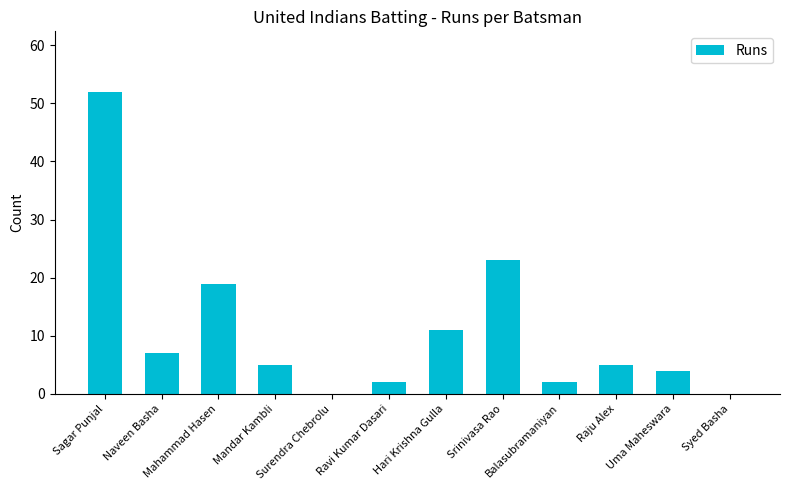

What is the sum of the values at Sagar Punjal and Srinivasa Rao?

75